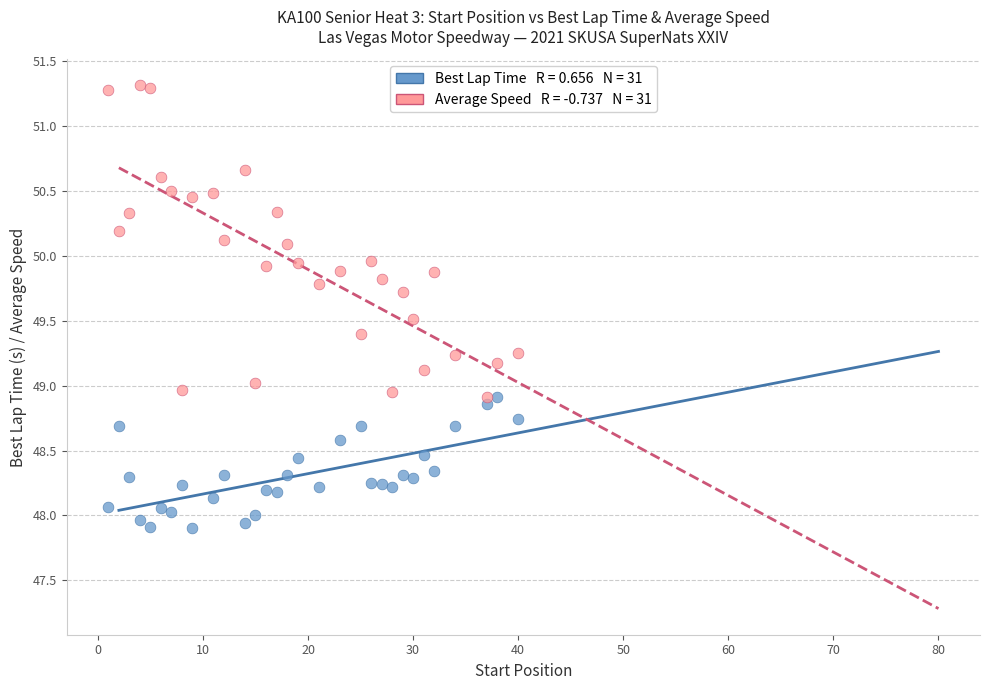

Across all data points, what is the range of X values (max minus min)?

39.0